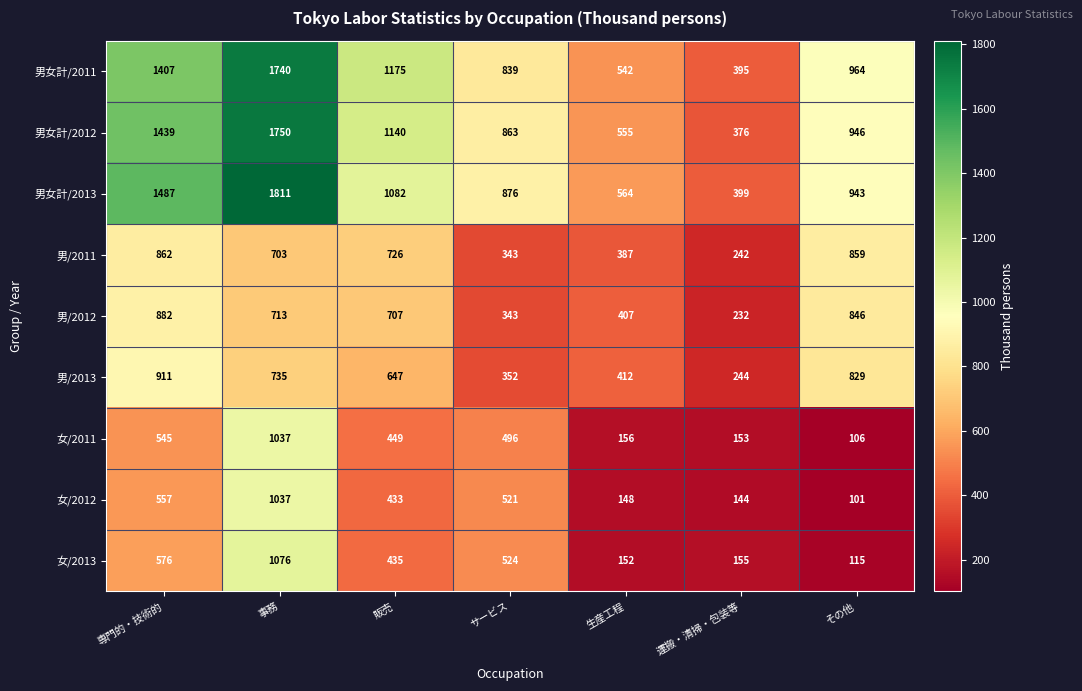

What is the difference between the highest and lowest values at 運搬・清掃・包装等?

255